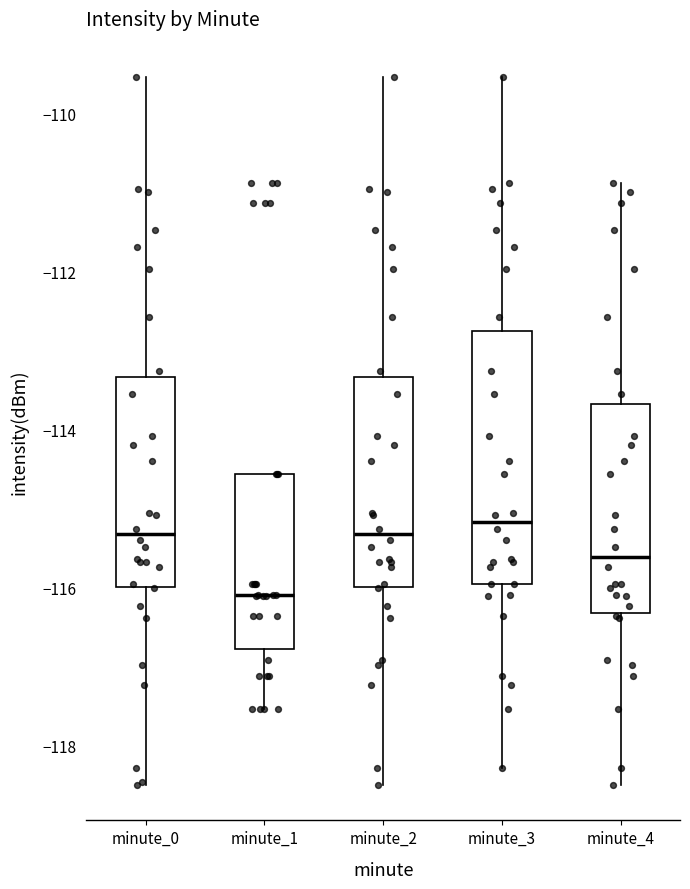

Reading left to right, read every box against the y-axis: the position of its median line, the range the box covers, and the ends of its whiskers. The values are not printed on the chart, so give them approximately, as read against the axis.

minute_0: median -115.4, box -116.0 to -113.4, whiskers -118.4 to -109.6
minute_1: median -116.0, box -116.8 to -114.6, whiskers -117.6 to -114.6
minute_2: median -115.4, box -116.0 to -113.4, whiskers -118.4 to -109.6
minute_3: median -115.2, box -116.0 to -112.8, whiskers -118.2 to -109.6
minute_4: median -115.6, box -116.4 to -113.6, whiskers -118.4 to -110.8